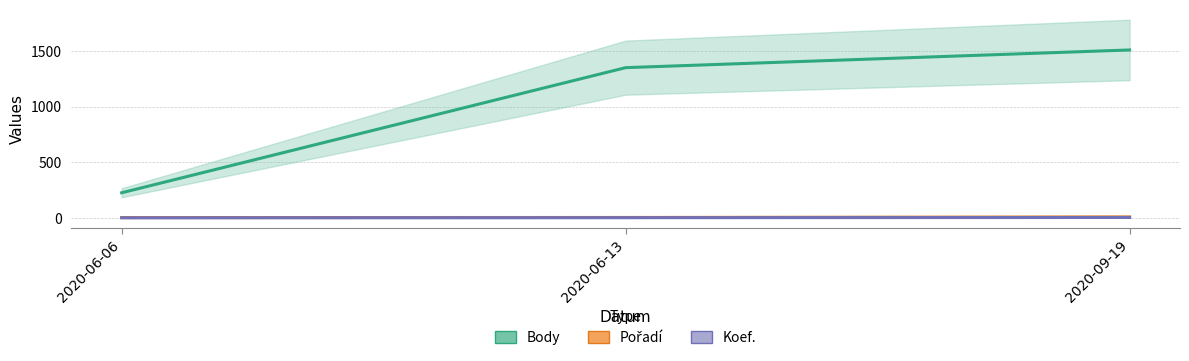

What is the difference between the Pořadí values at 2020-06-06 and 2020-09-19?

6